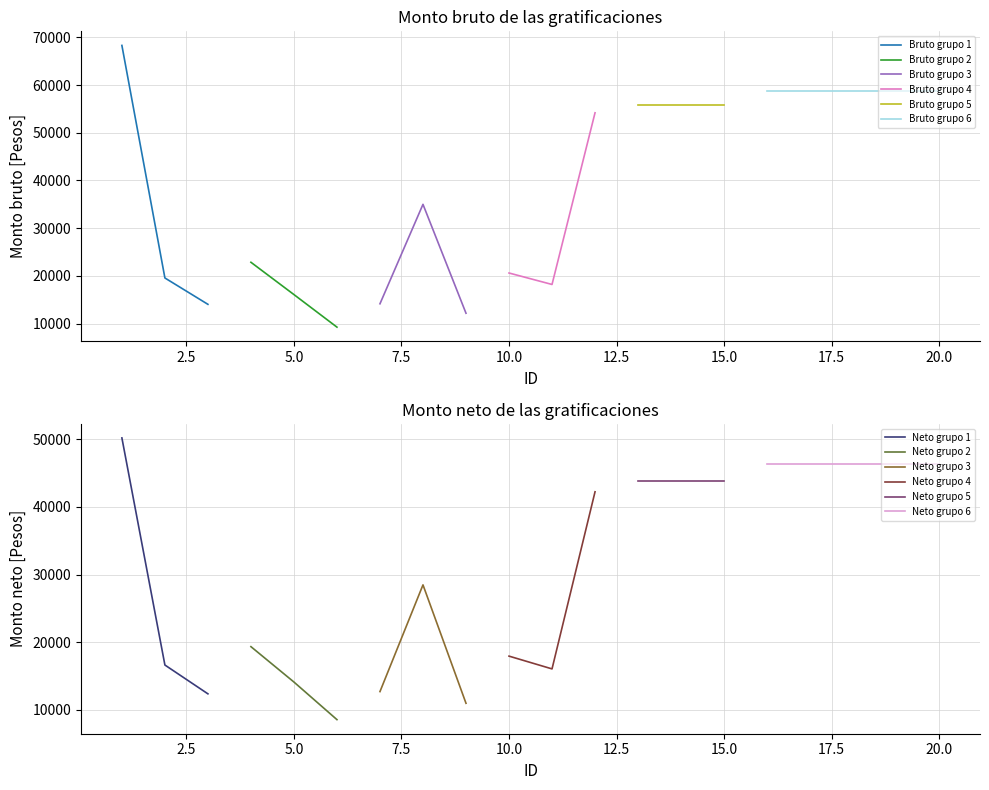

Which label corresponds to the largest value in the chart?

1